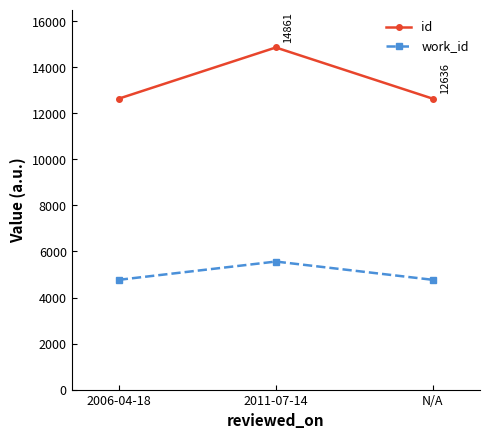

What is the maximum value shown in the chart?

14861